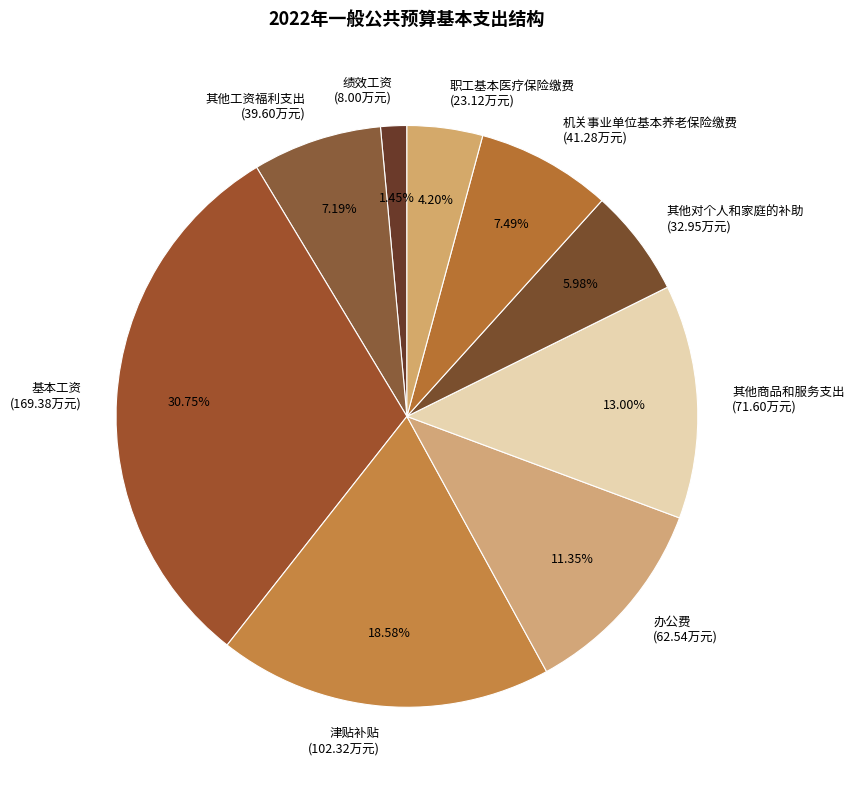

Is the sum of 津贴补贴 and 办公费 greater than half?

No